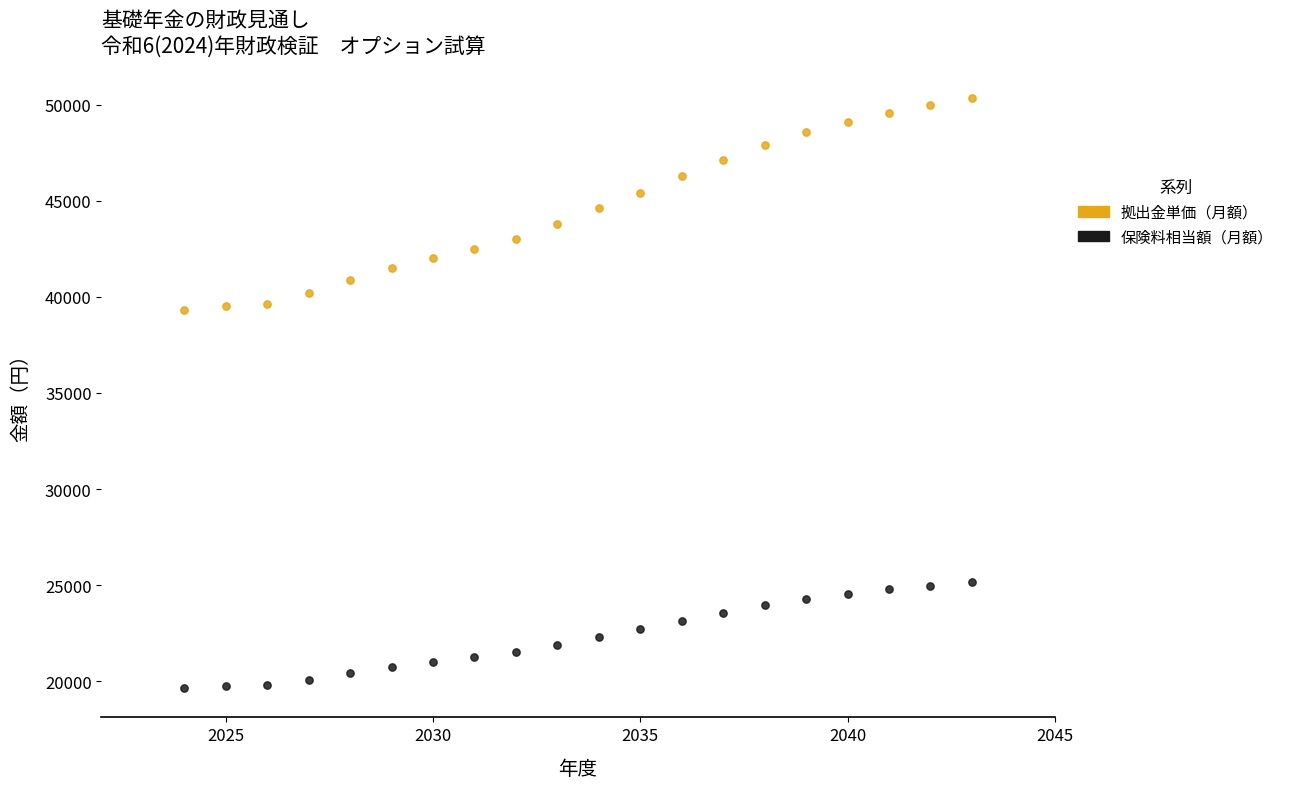

What are all the series names shown in the legend?

拠出金単価（月額）, 保険料相当額（月額）